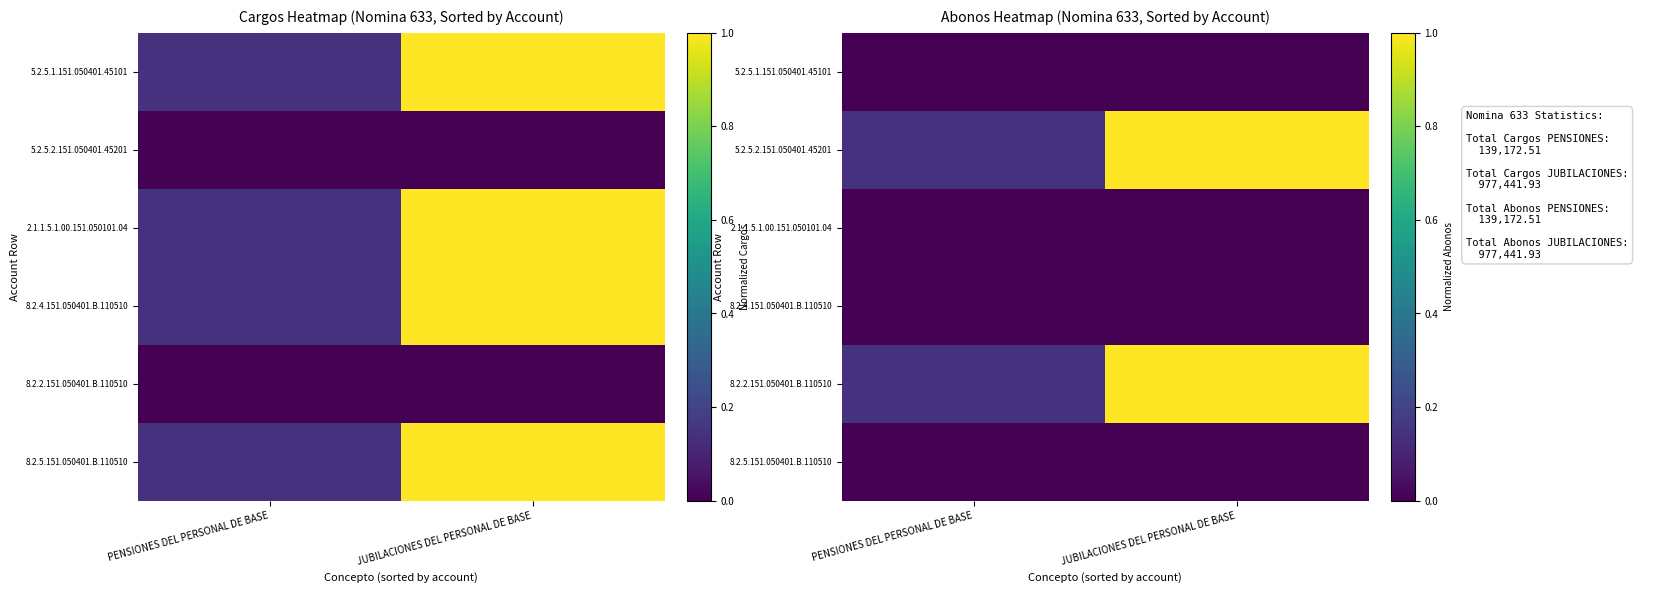

How many data points in 5.2.5.2.151.050401.45201 are less than 1?

1